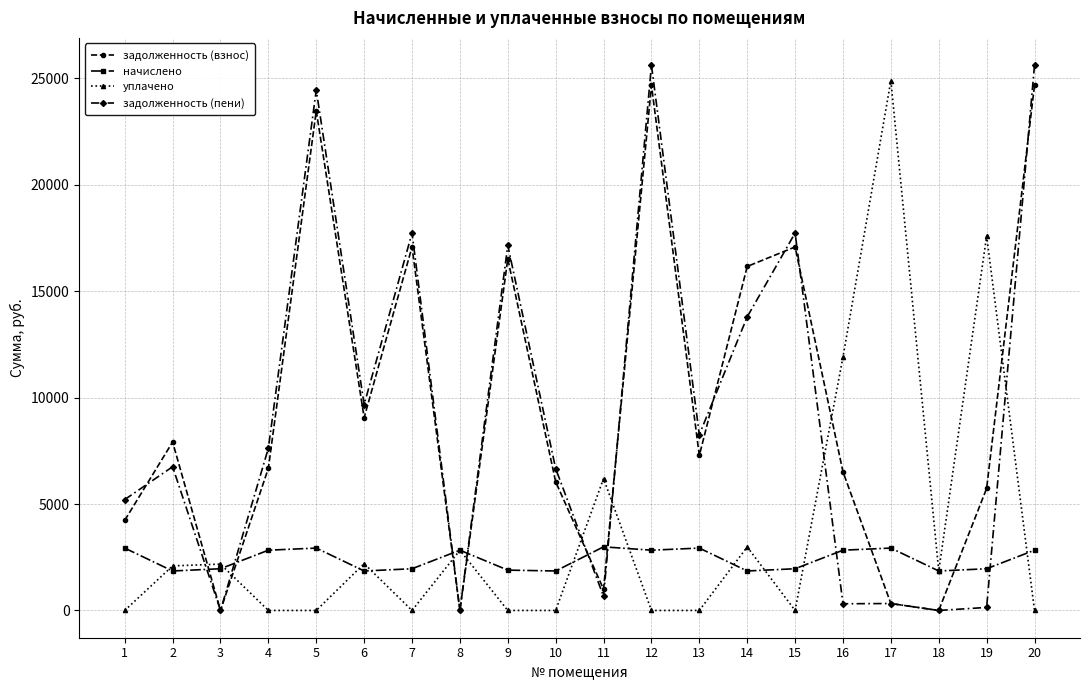

True or false: задолженность (взнос) has more than 1 interior local peaks.

True